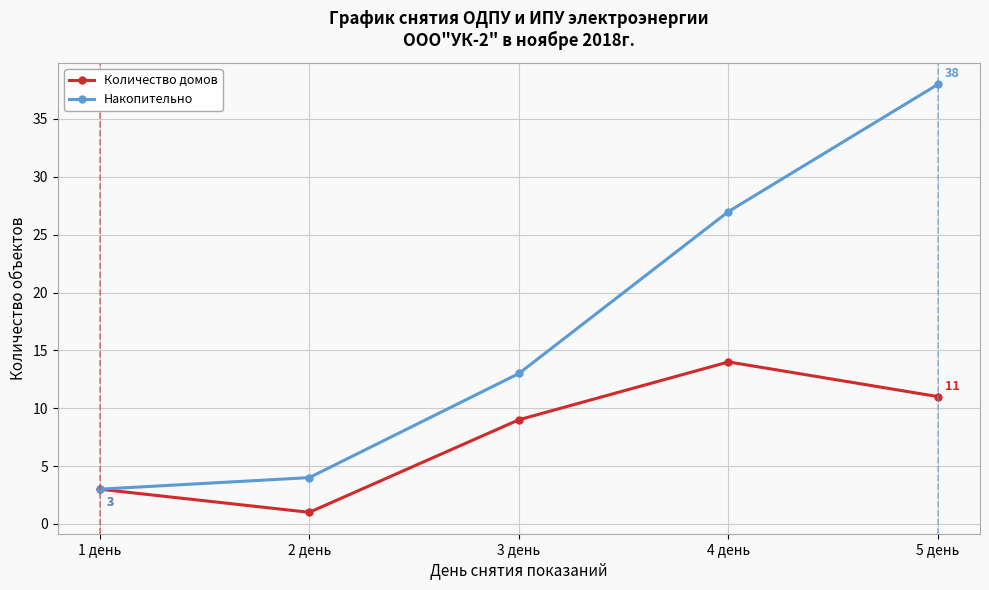

At which category is the sum across all series the highest?

5 день